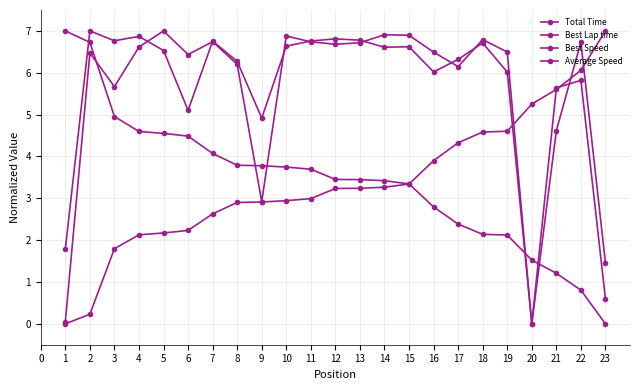

What is the sum of all Average Speed values?

129.3